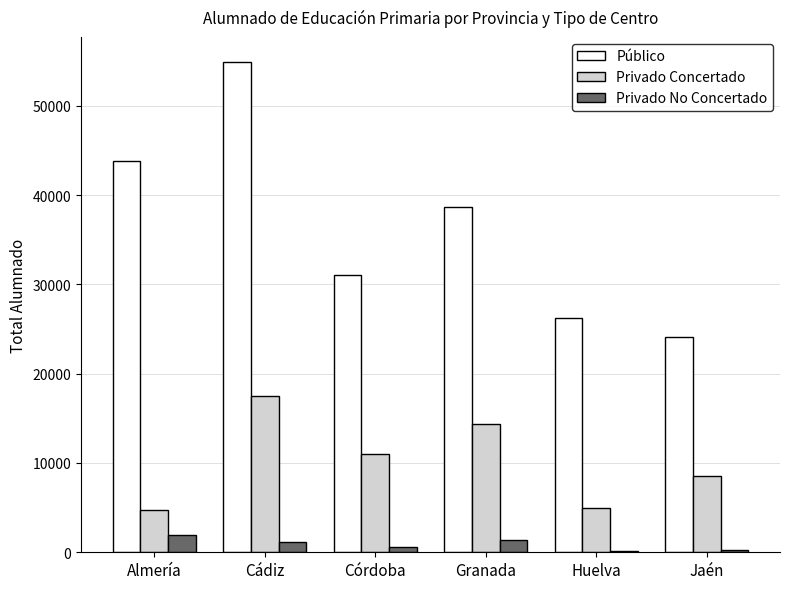

True or false: Público has a value of 41446 at Huelva.

False